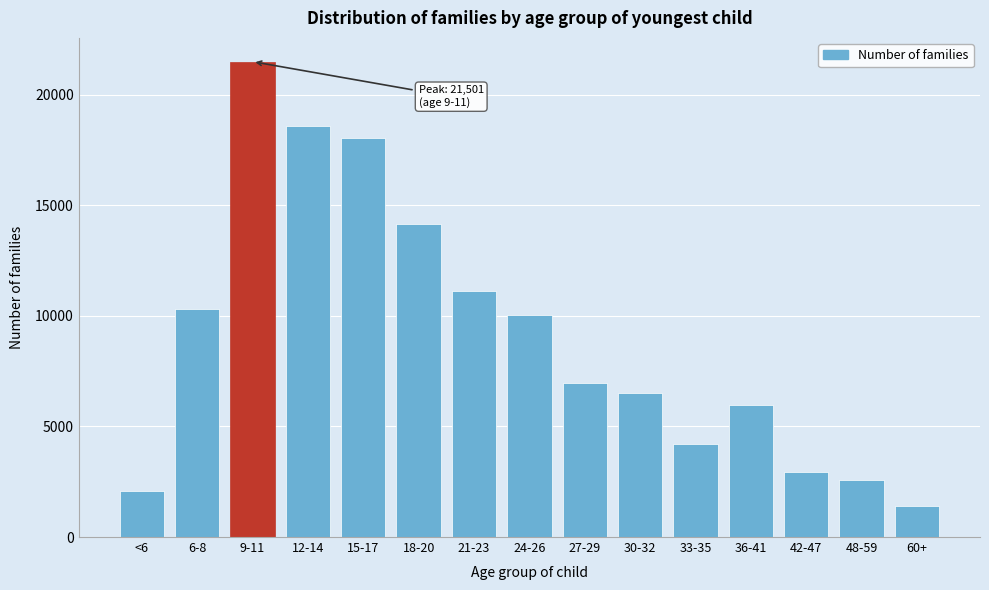

Reading left to right, what are all the values shown in this chart?

2080	10333	21501	18612	18030	14173	11148	10058	6981	6500	4205	5992	2946	2580	1408